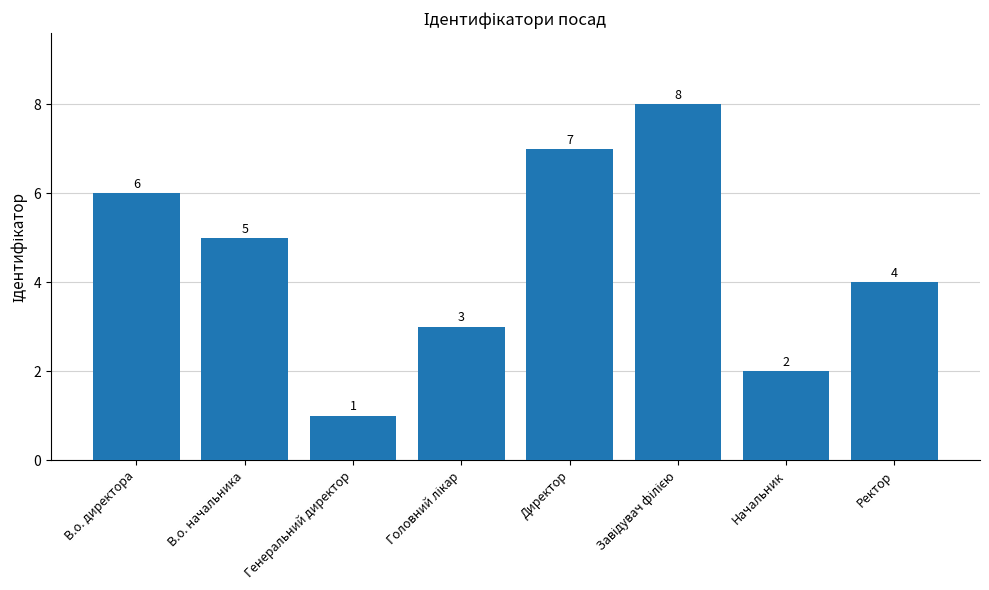

Does the chart contain stacked bars?

No